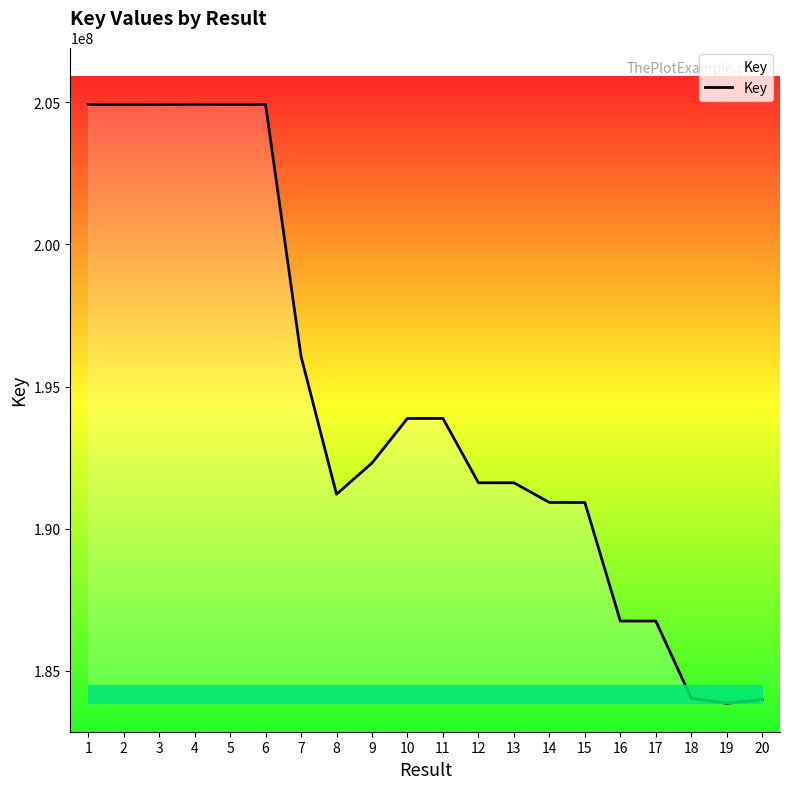

Does the chart display data point markers on the line(s)?

No